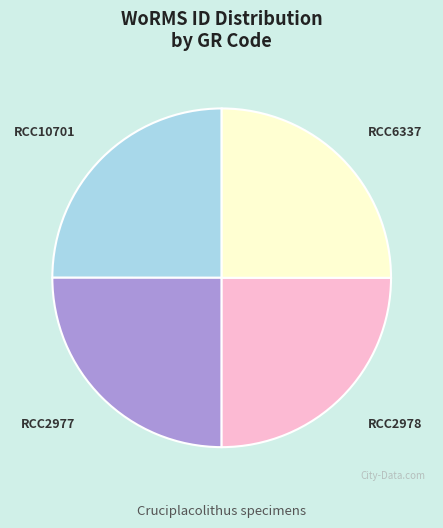

The RCC6337 slice represents 17% of the pie. True or false?

False